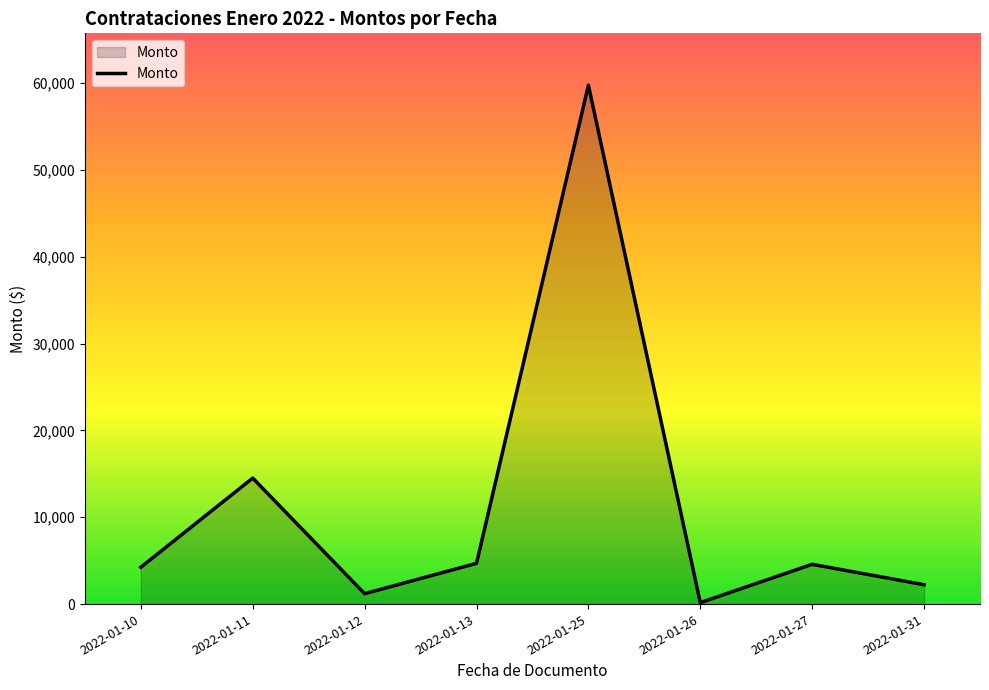

What is the change in value from 2022-01-26 to 2022-01-31?

+2060.9